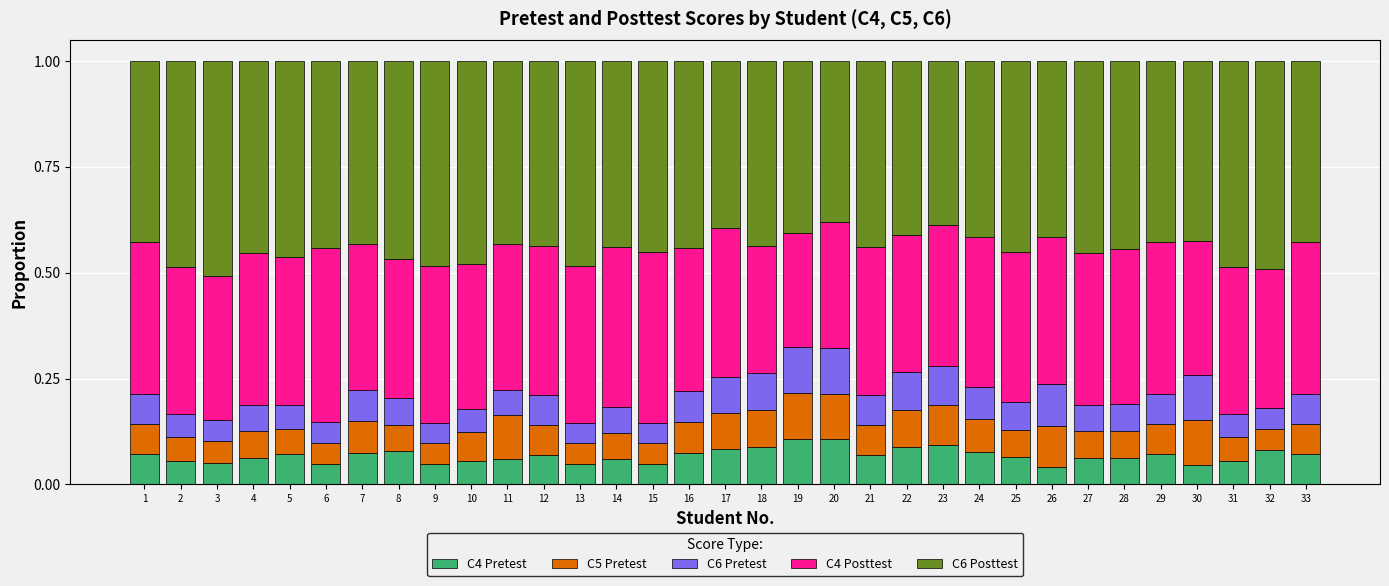

Is it true that C4 Pretest equals 0.1 at 2?

True